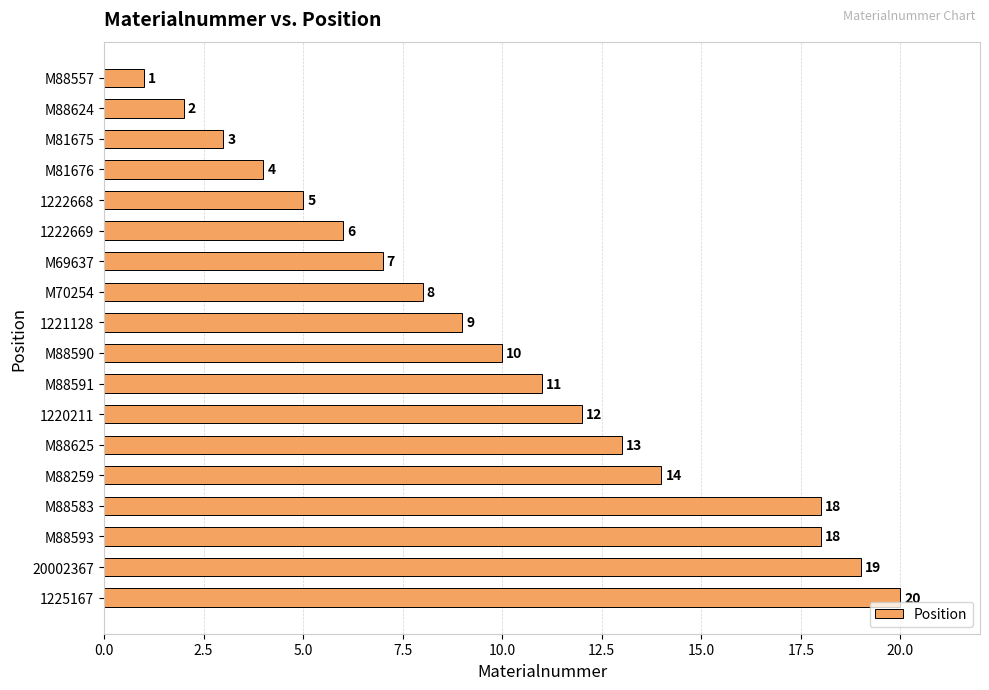

What is the ratio of the value at M69637 to the value at M88590?

0.7